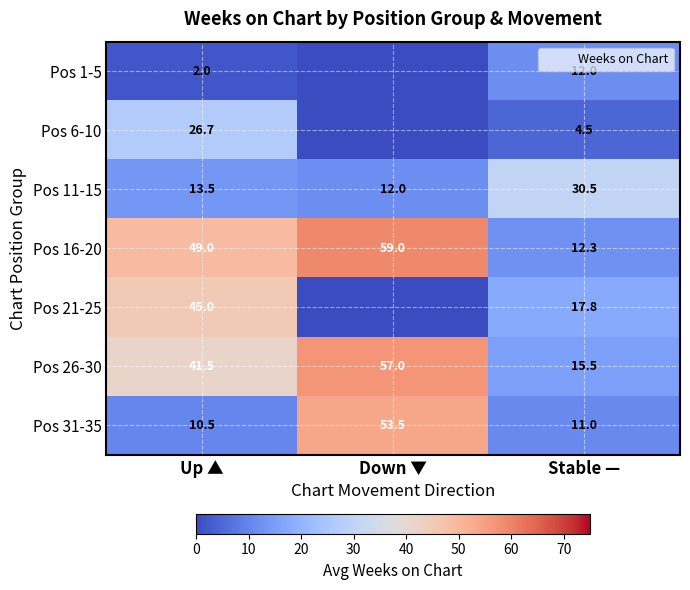

What is the spread (max minus min) of values at Down ▼?

59.0